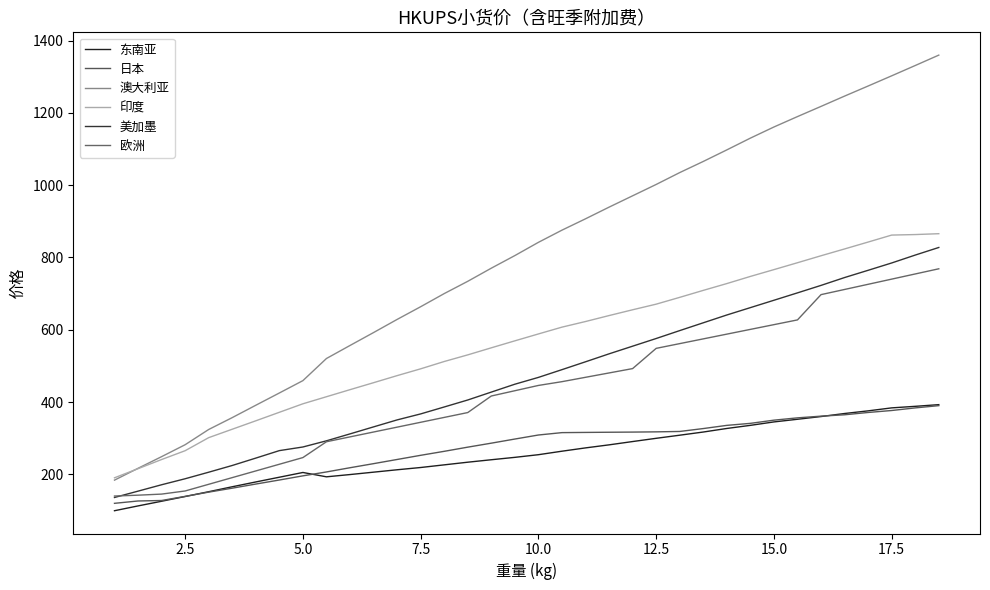

Which series has the largest range (max minus min)?

澳大利亚